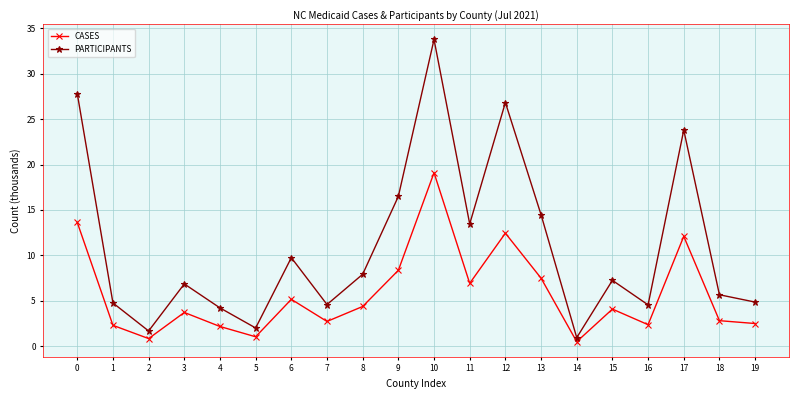

The PARTICIPANTS series shows 1.8 at 15. True or false?

False